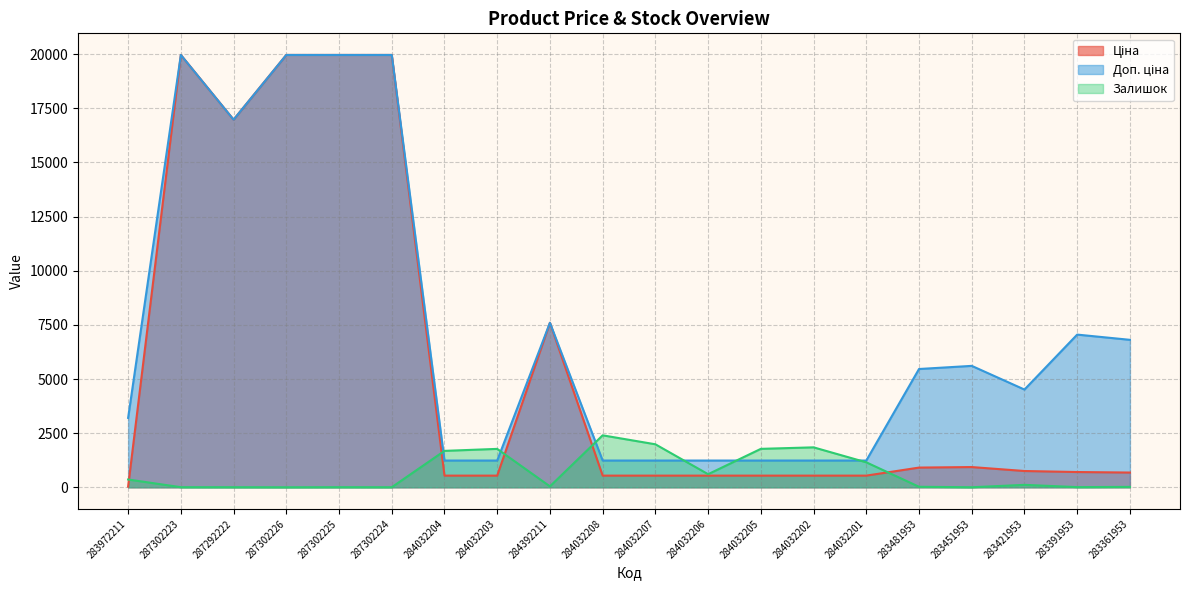

What position from the left is 284032206?

12